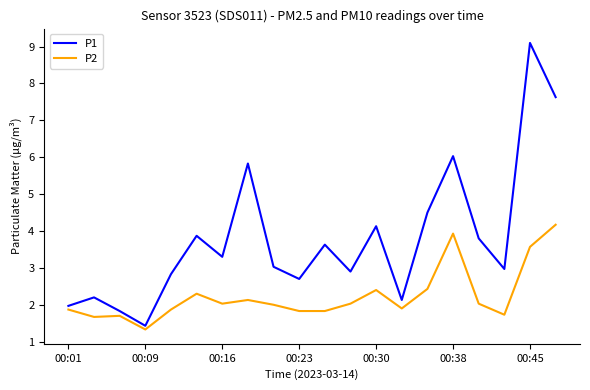

What is the smallest value displayed?

1.3